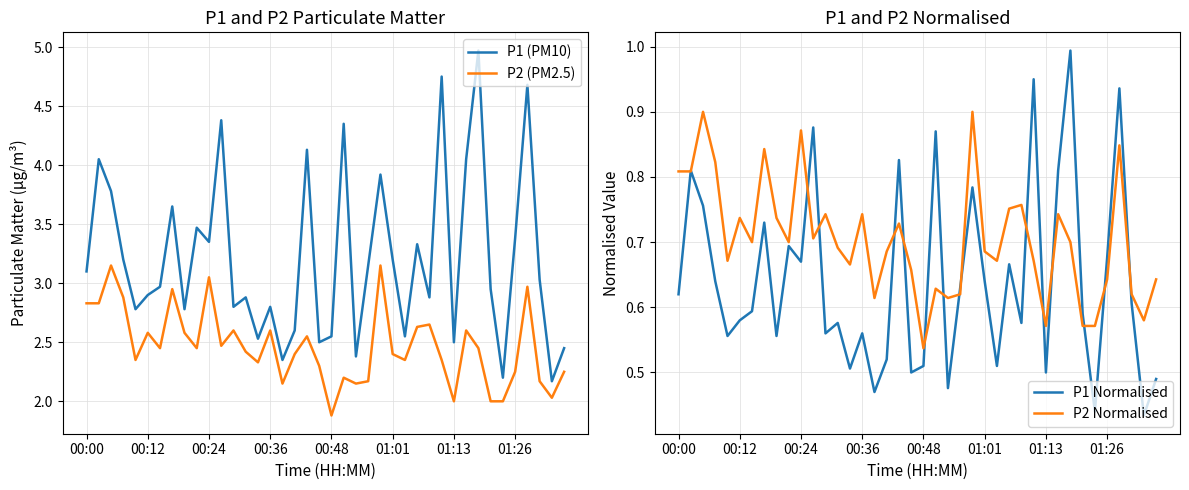

How many interior local peaks does the P1 (PM10) series have?

13